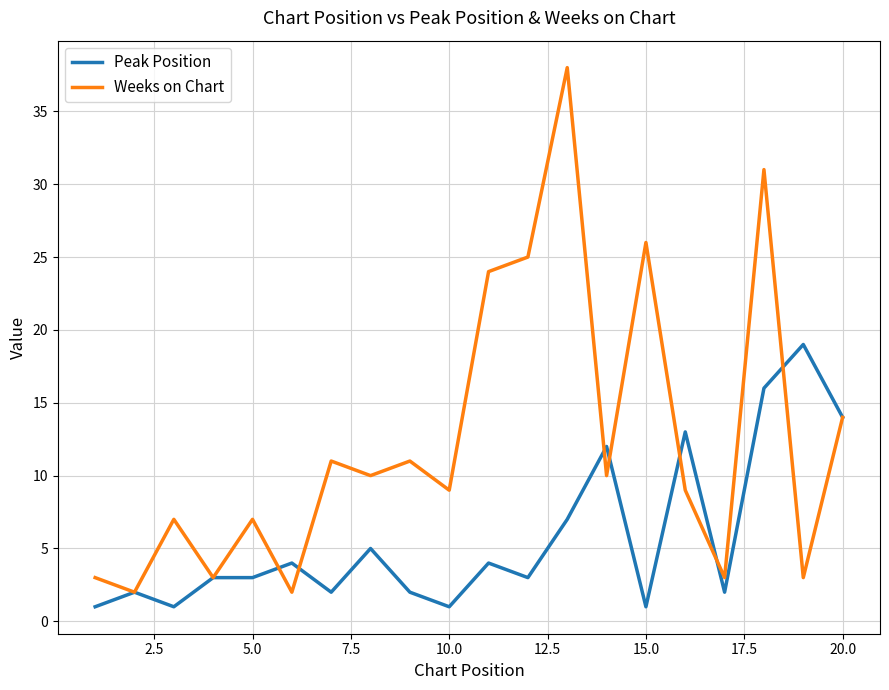

Which series has the largest total across all categories?

Weeks on Chart